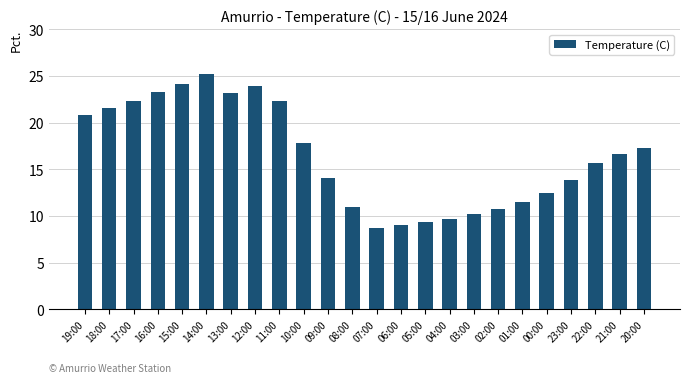

Between 22:00 and 14:00, which is larger?

14:00